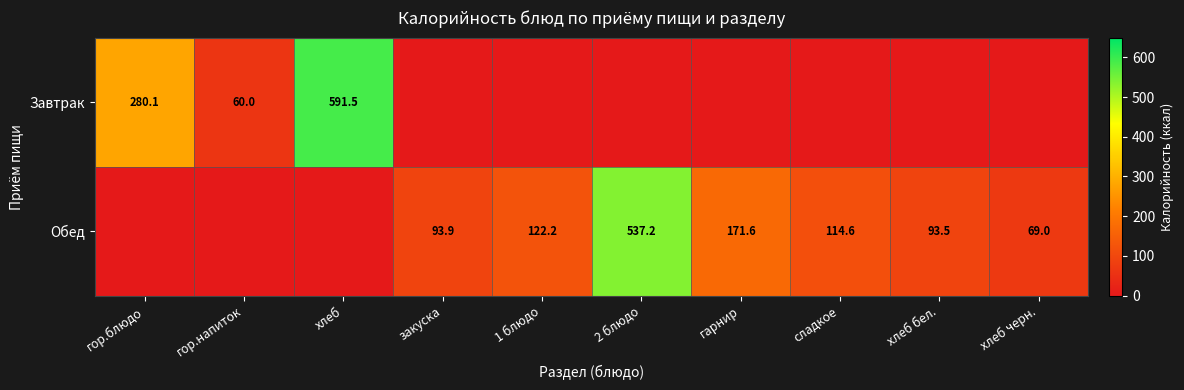

The Обед series shows 46.2 at 1 блюдо. True or false?

False